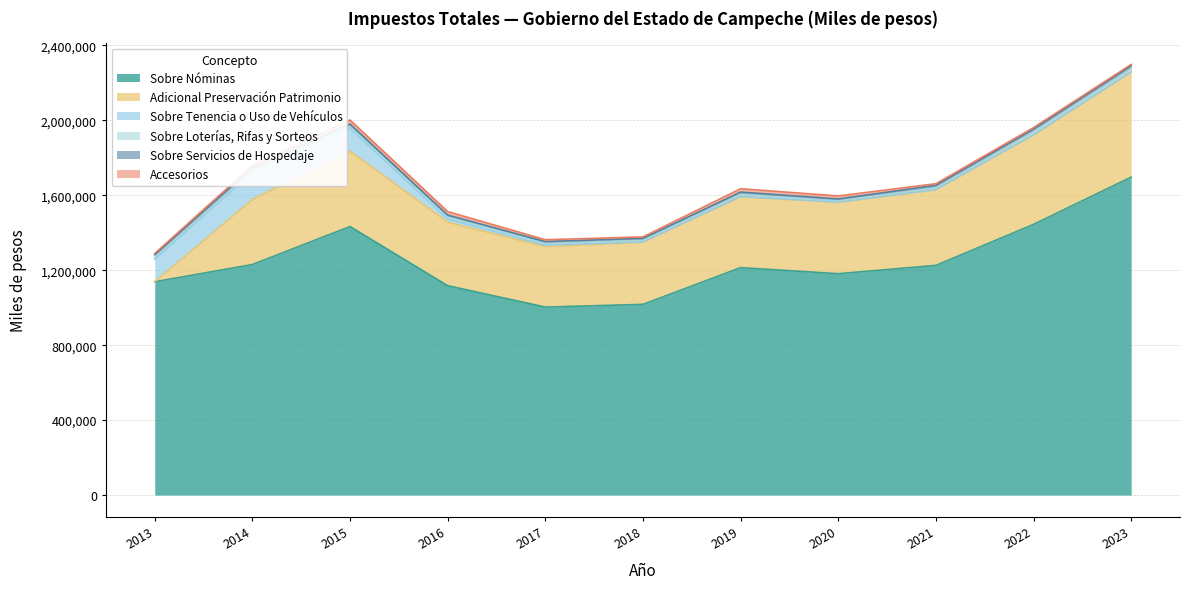

How many lines are shown in the chart?

6